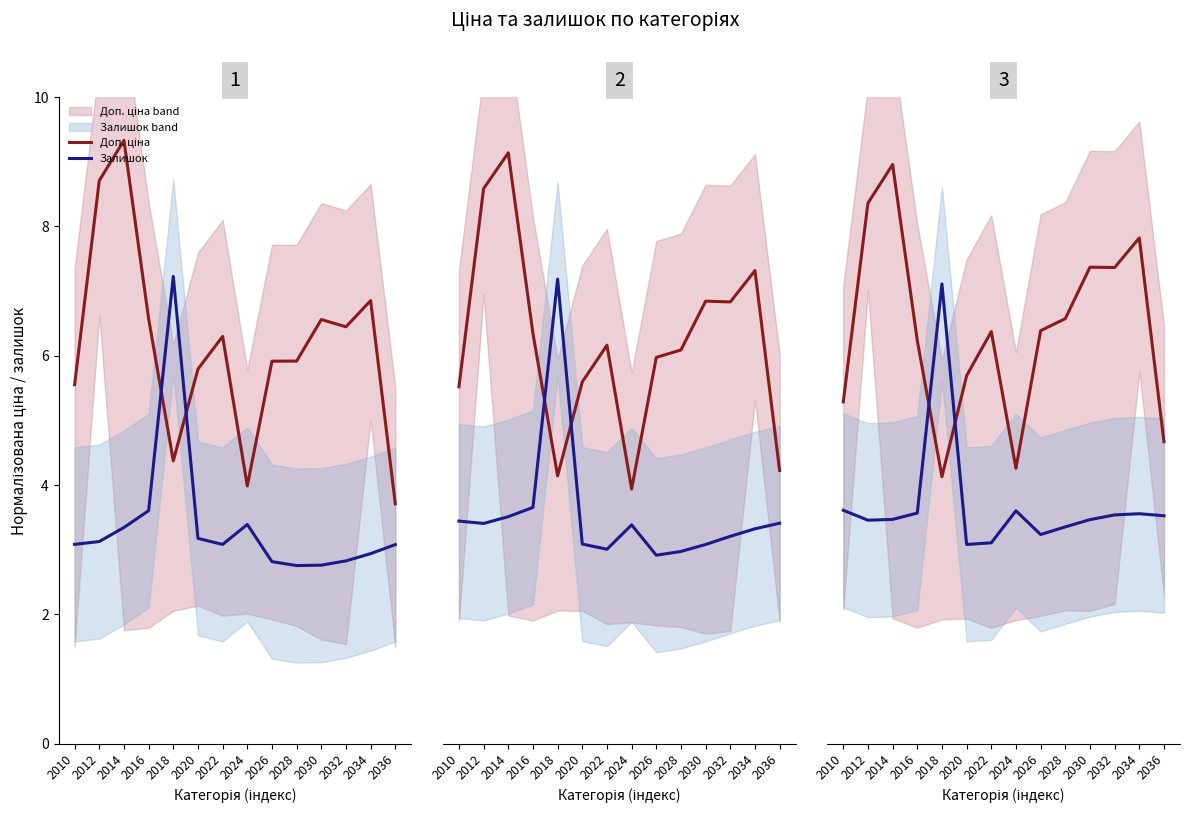

What is the total value across all series at 2030?

10.8